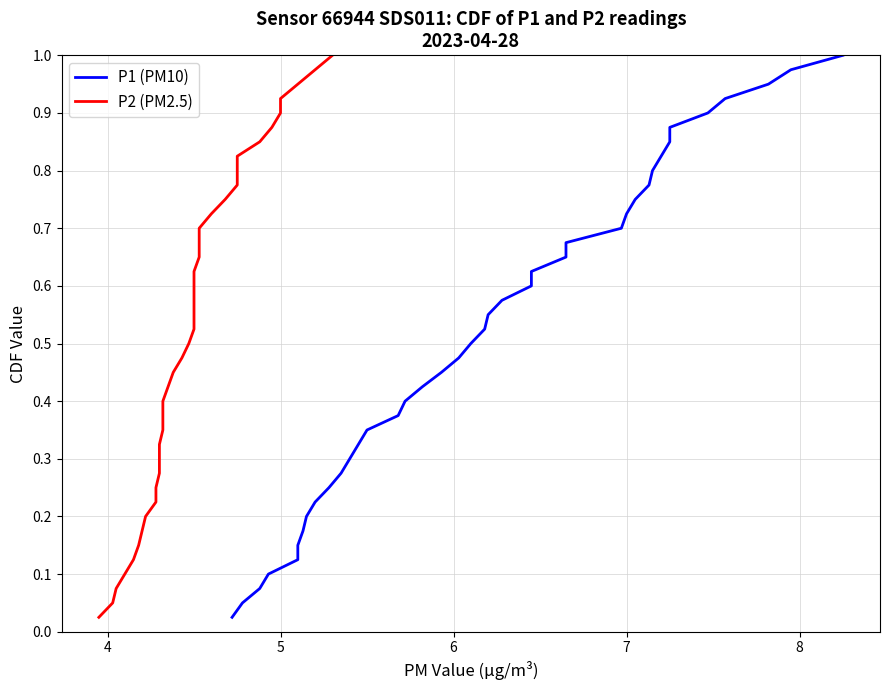

What is the greatest value displayed?

1.0